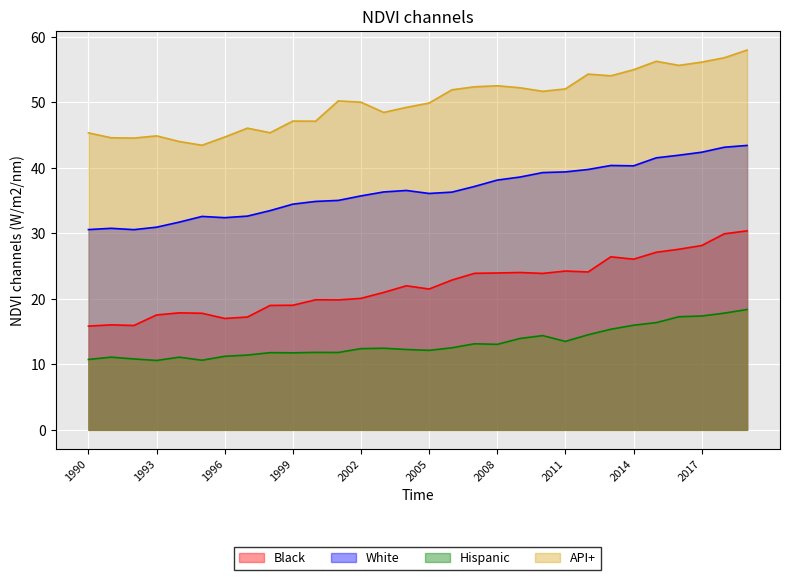

In White, how many points are higher than both neighbors (excluding endpoints)?

4